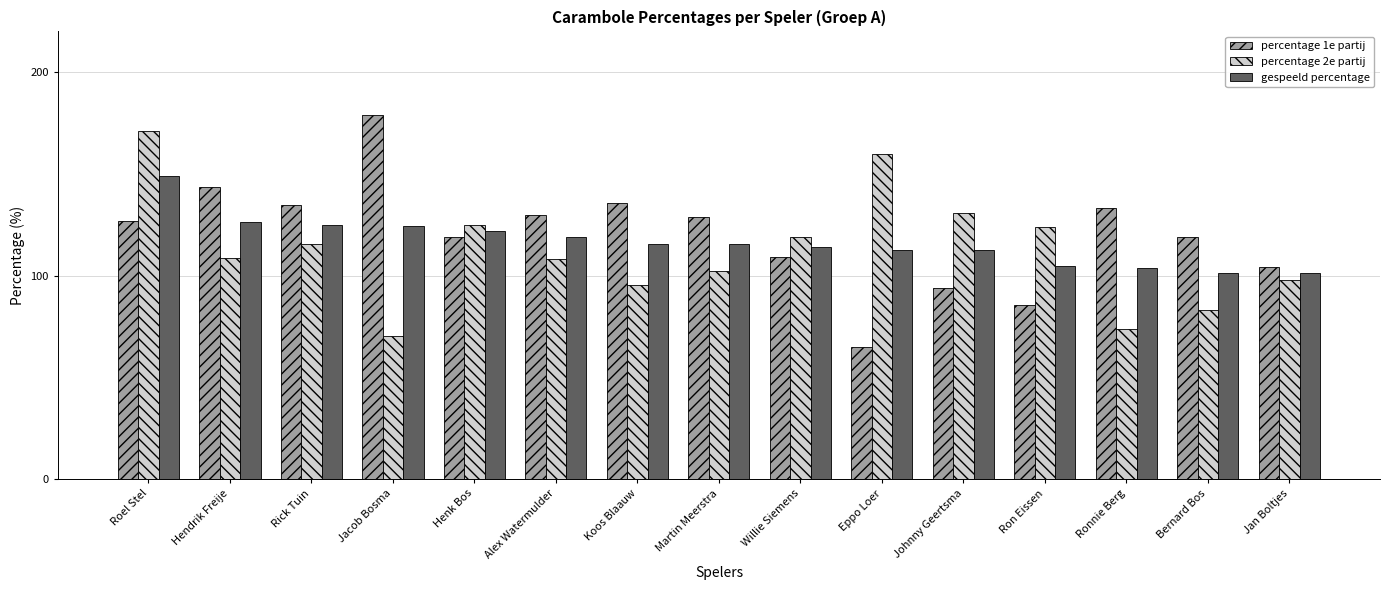

Is it true that percentage 2e partij equals 56.3 at Willie Siemens?

False